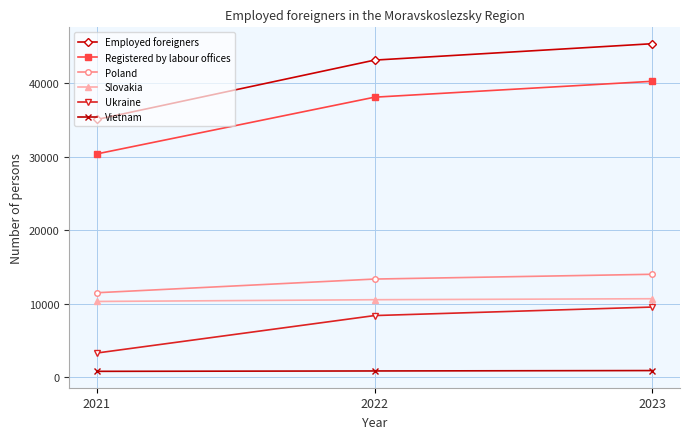

What is the minimum value for Ukraine?

3289